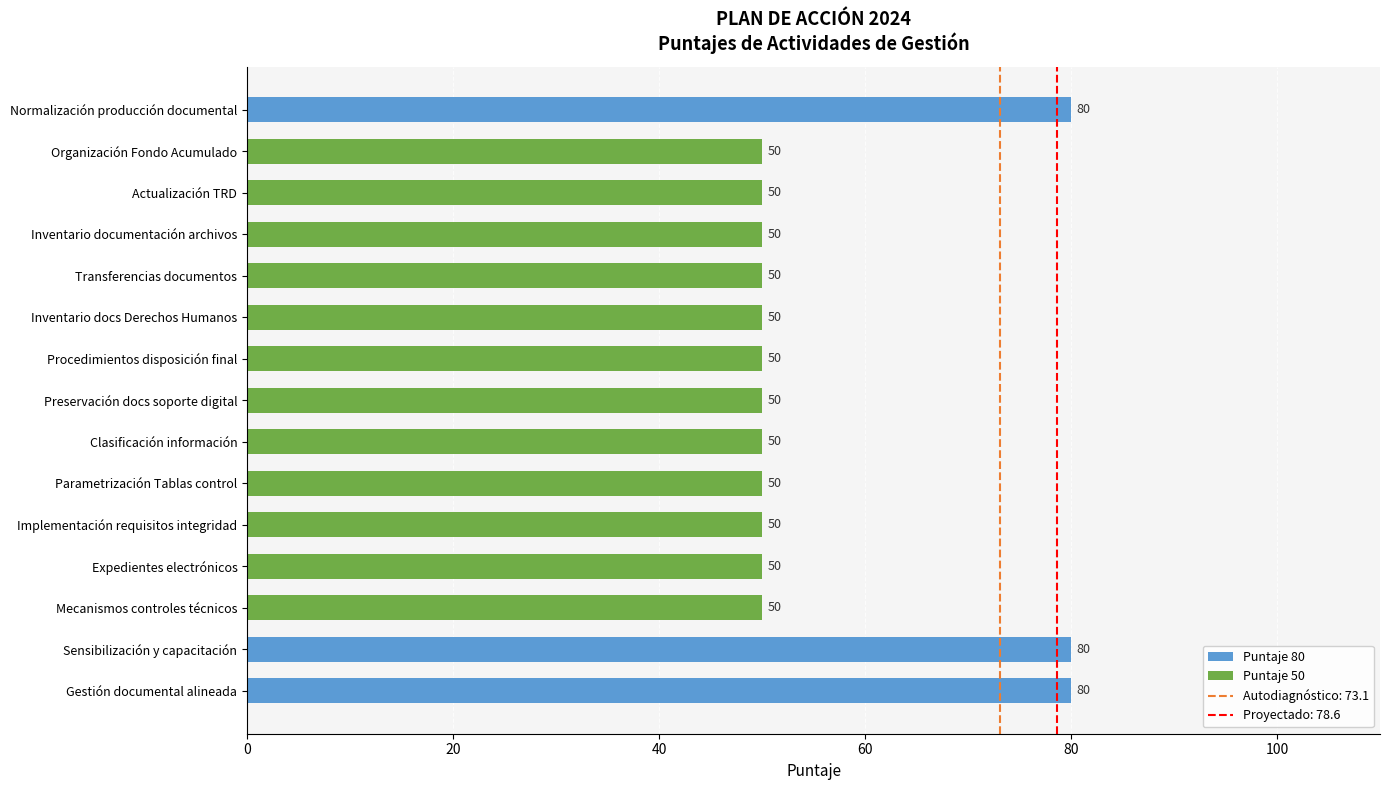

How many bars are there in total?

15